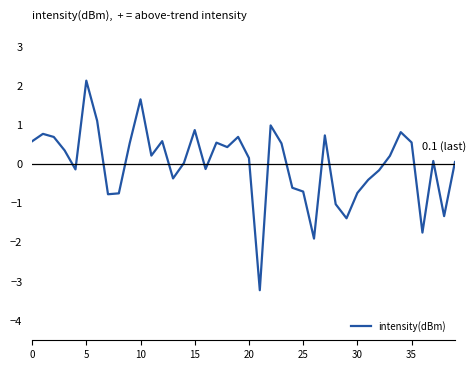

What is the maximum value shown in the chart?

2.1